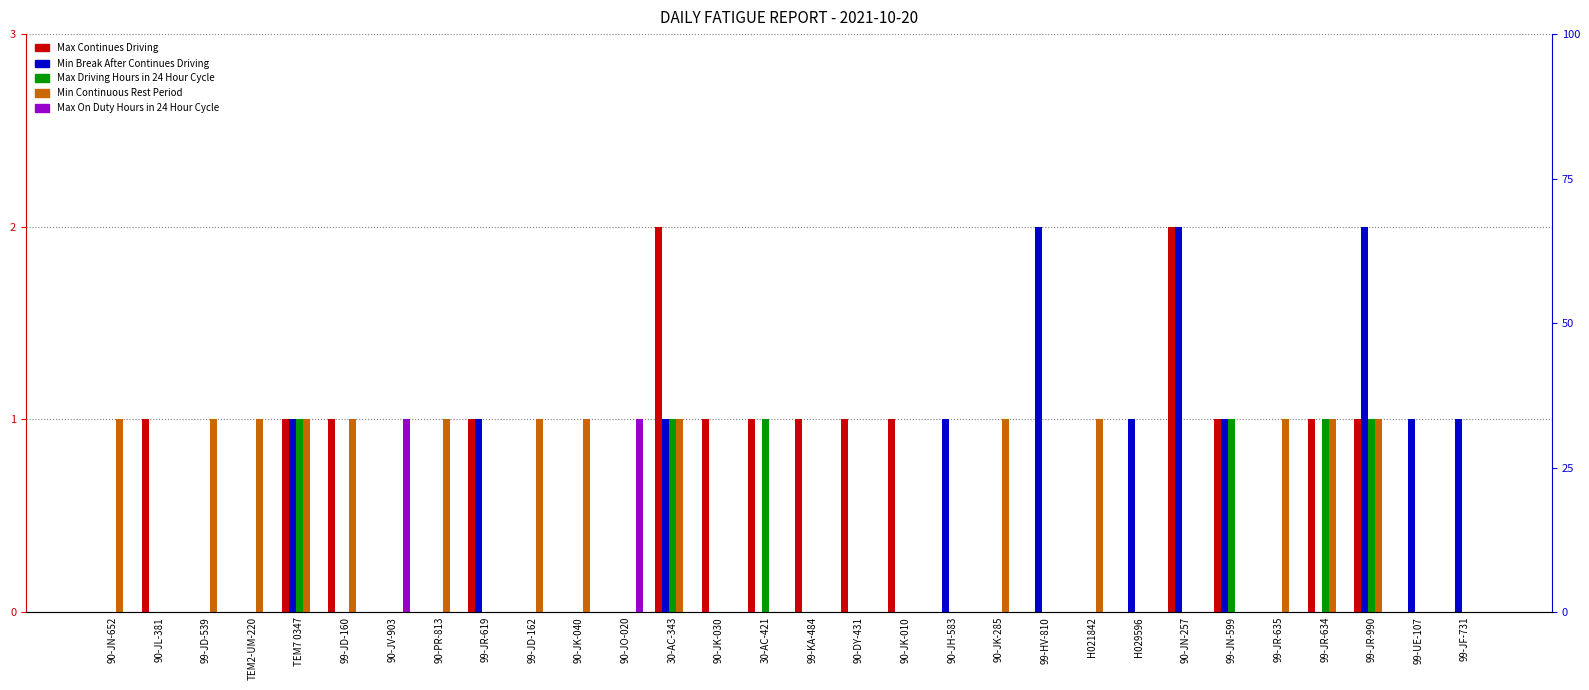

What is the total value across all series at 90-JO-020?

1